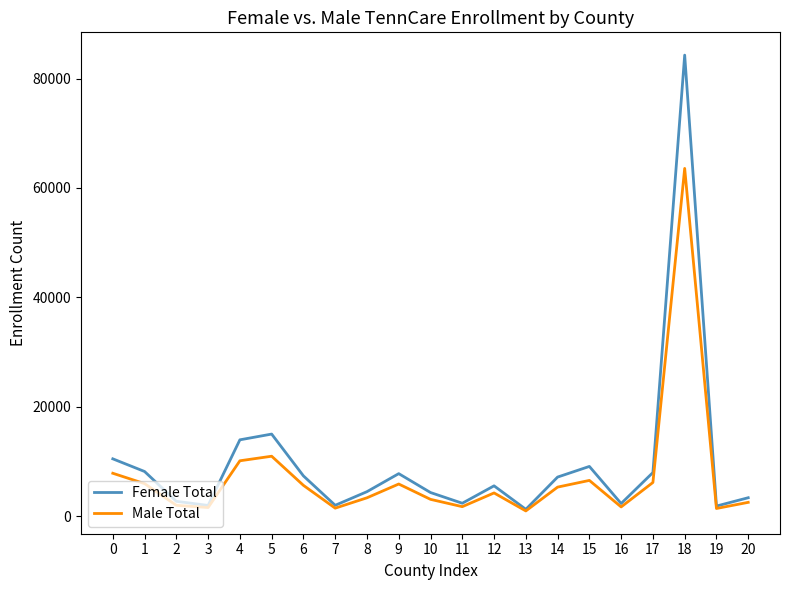

The value of Male Total at 14 is 8451. True or false?

False